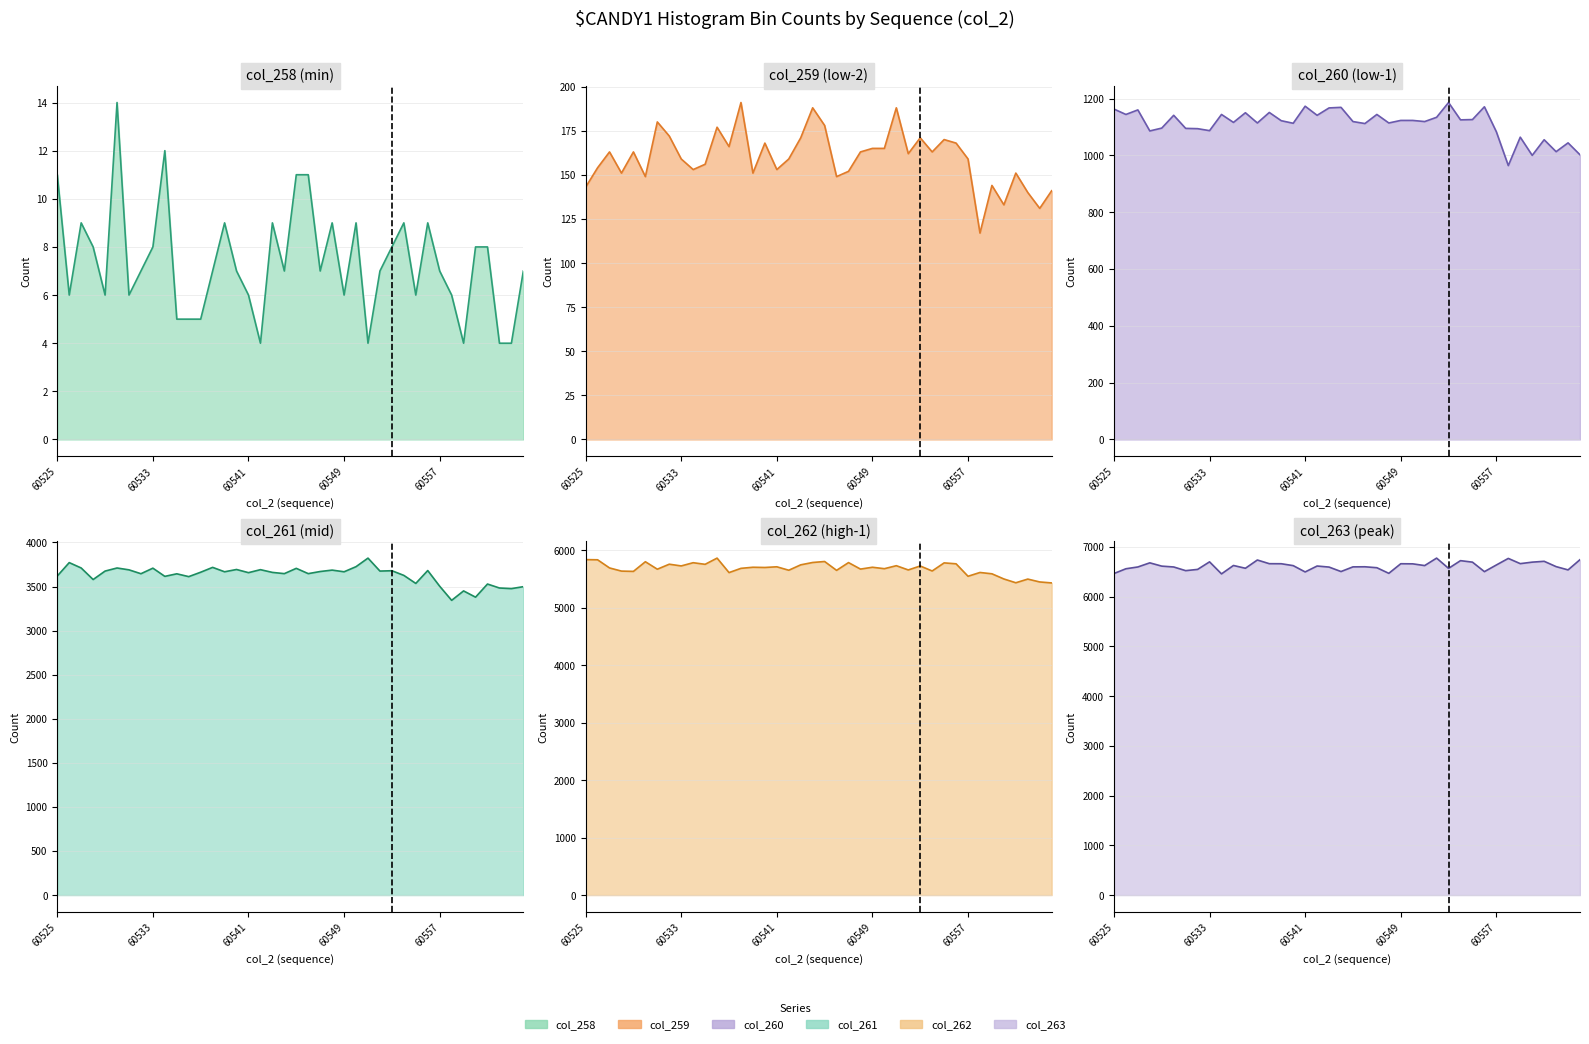

Reading right to left, list all the values displayed in this chart.

col_258: 7	4	4	8	8	4	6	7	9	6	9	8	7	4	9	6	9	7	11	11	7	9	4	6	7	9	7	5	5	5	12	8	7	6	14	6	8	9	6	11
col_259: 141	131	140	151	133	144	117	159	168	170	163	171	162	188	165	165	163	152	149	178	188	171	159	153	168	151	191	166	177	156	153	159	172	180	149	163	151	163	154	143
col_260: 1002	1044	1013	1055	1000	1064	964	1083	1171	1126	1125	1186	1134	1119	1123	1123	1114	1144	1112	1119	1169	1167	1141	1173	1113	1122	1151	1114	1150	1116	1144	1087	1094	1095	1141	1096	1086	1160	1144	1163
col_261: 3498	3476	3483	3528	3379	3450	3343	3503	3681	3535	3626	3679	3675	3822	3725	3667	3686	3670	3646	3706	3646	3660	3691	3657	3693	3667	3717	3662	3612	3644	3615	3708	3645	3689	3710	3675	3579	3710	3771	3619
col_262: 5434	5451	5501	5437	5503	5593	5616	5550	5767	5783	5642	5729	5660	5734	5682	5707	5675	5788	5653	5807	5790	5749	5655	5715	5703	5707	5688	5614	5866	5758	5786	5730	5760	5673	5803	5635	5640	5695	5837	5840
col_263: 6743	6537	6603	6710	6693	6663	6768	6636	6502	6693	6723	6568	6774	6624	6659	6661	6468	6581	6600	6598	6504	6594	6615	6496	6623	6661	6662	6736	6570	6626	6457	6699	6547	6522	6596	6613	6679	6596	6560	6464